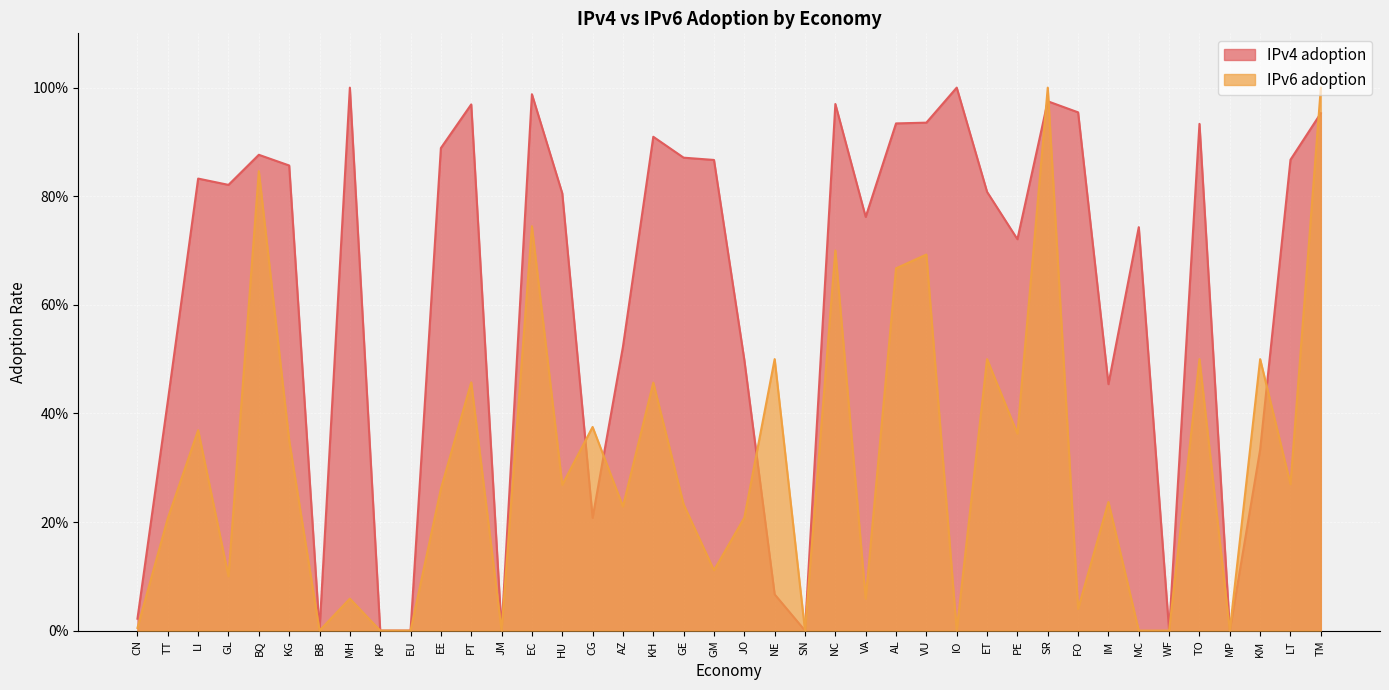

What are all the series names shown in the legend?

IPv4 adoption, IPv6 adoption